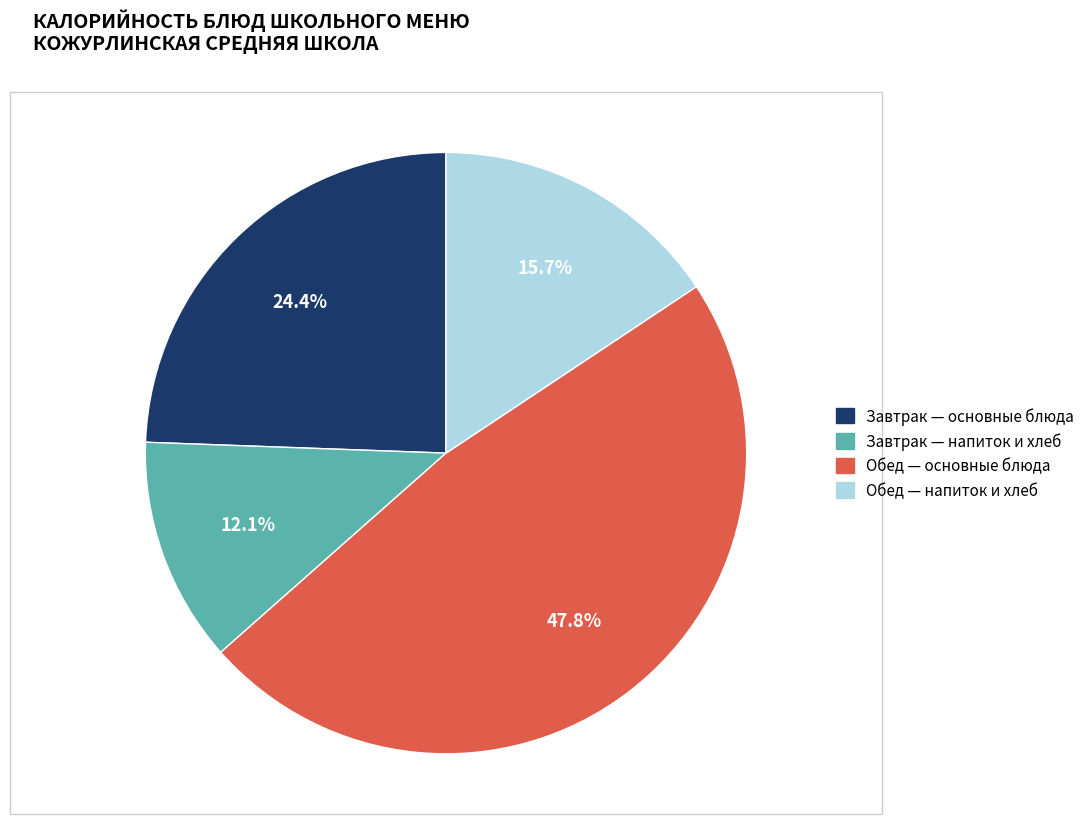

Is there any slice that represents more than half of the pie?

No